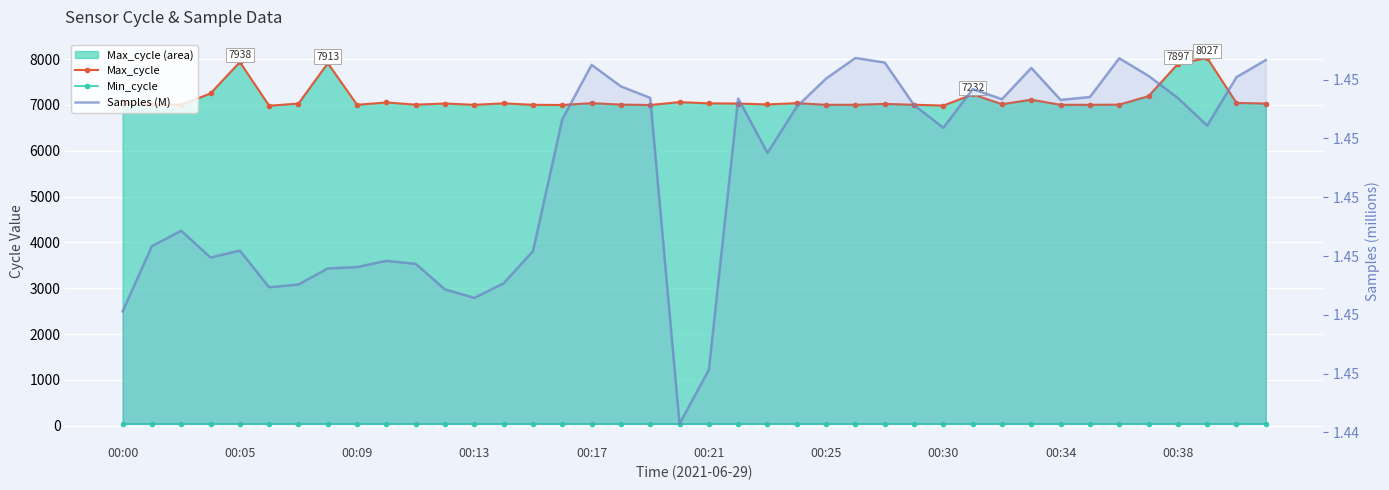

The value of Max_cycle line at 00:05 is 1770.5. True or false?

False